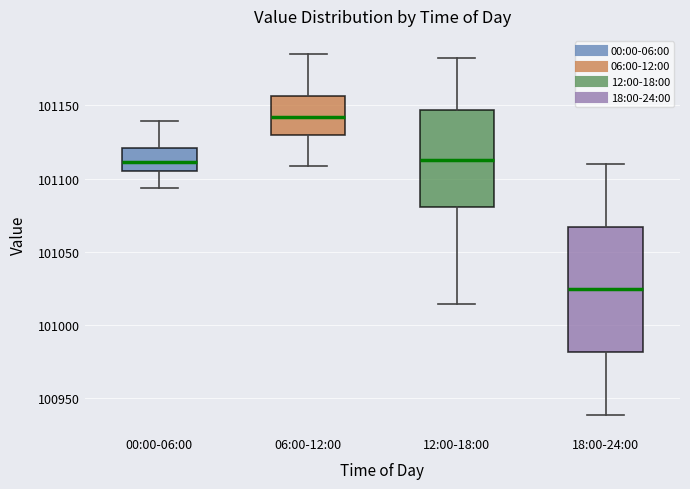

Which box has the highest median line?

06:00-12:00